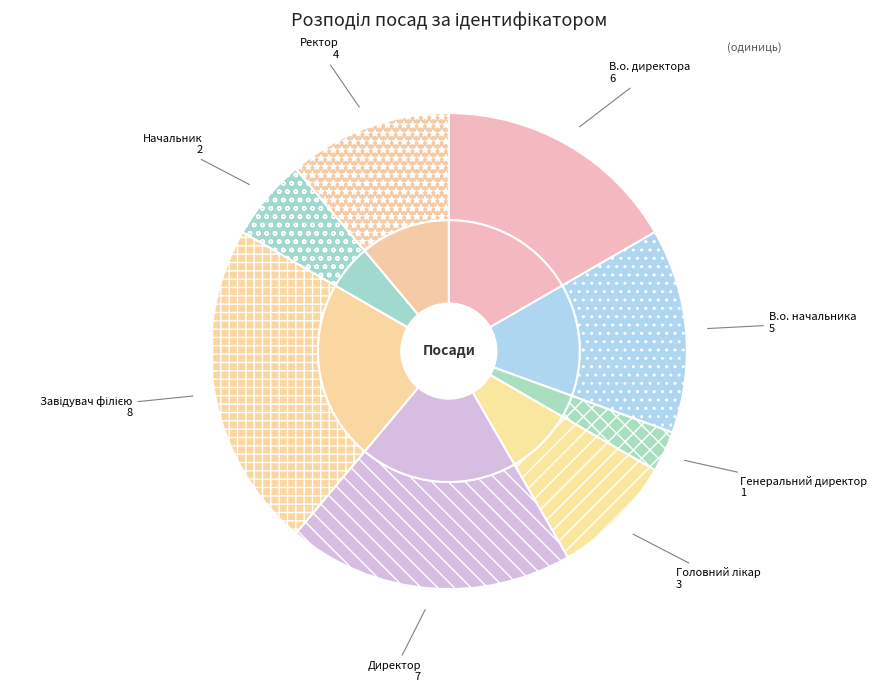

To the nearest percent, what portion does Головний лікар represent?

8%